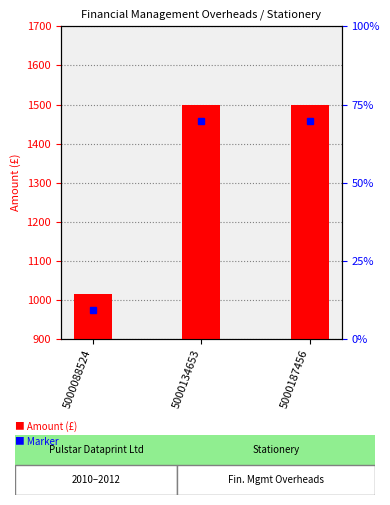

True or false: the data shows 1498.8 at 5000187456.

True